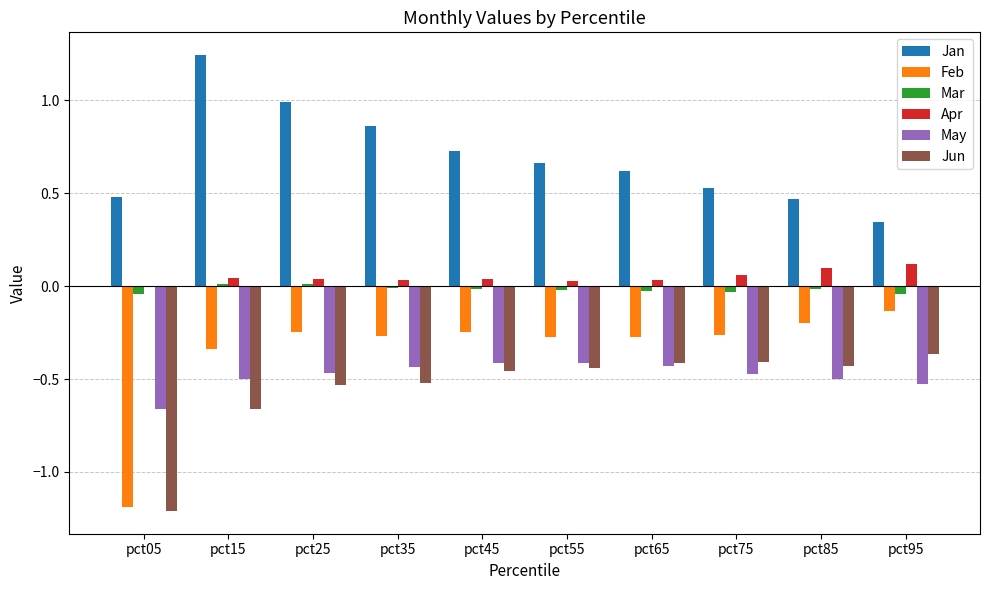

The Apr series shows 0.0 at pct55. True or false?

True